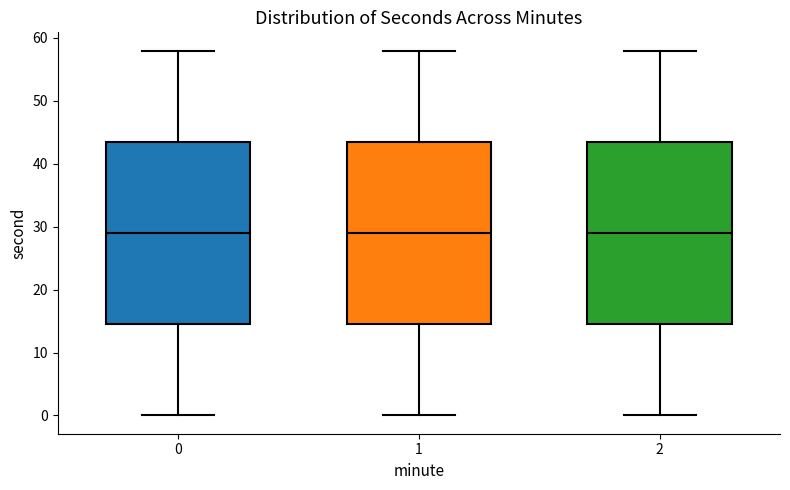

Where is the upper edge of the box at x = 0 on the y-axis? The values are not printed on the chart, so give them approximately, as read against the axis.

44